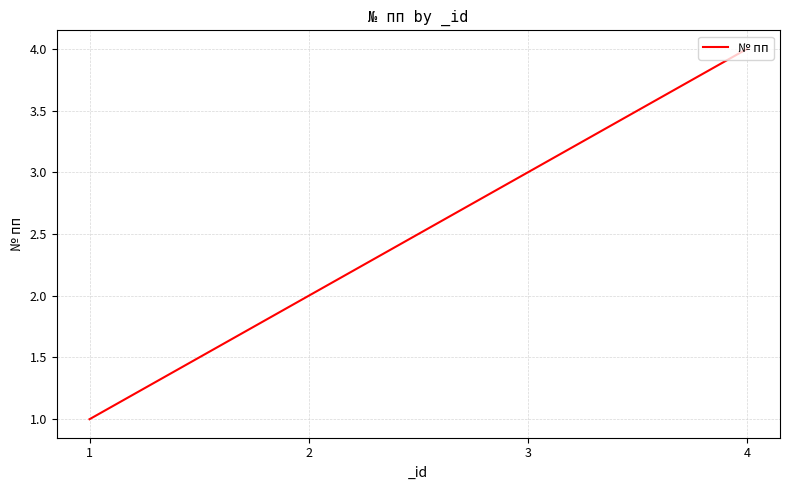

Count the number of data series in this chart.

1